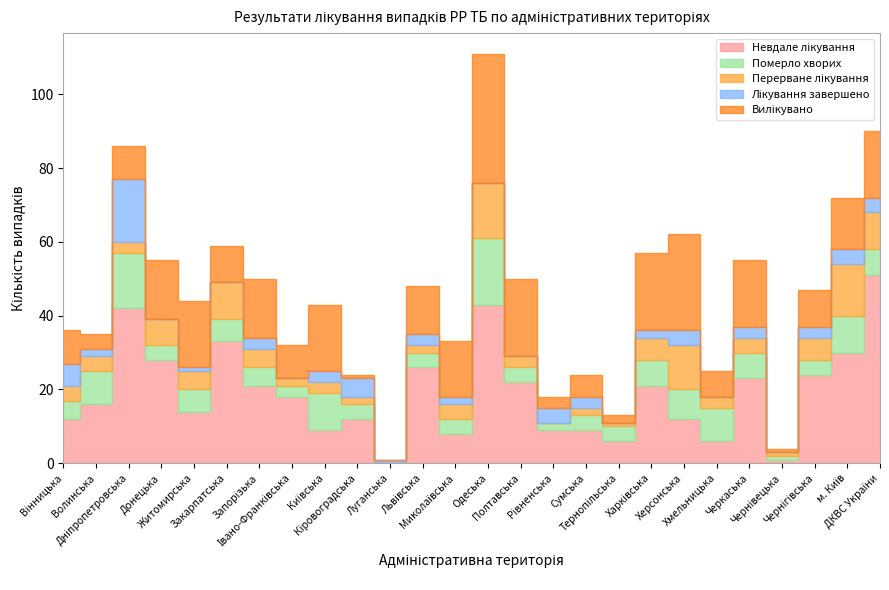

Reading left to right, what are all the values shown in this chart?

Невдале лікування: 12	16	42	28	14	33	21	18	9	12	0	26	8	43	22	9	9	6	21	12	6	23	1	24	30	51
Померло хворих: 5	9	15	4	6	6	5	3	10	4	0	4	4	18	4	2	4	4	7	8	9	7	1	4	10	7
Перерване лікування: 4	4	3	7	5	10	5	2	3	2	0	2	4	15	3	0	2	1	6	12	3	4	1	6	14	10
Лікування завершено: 6	2	17	0	1	0	3	0	3	5	1	3	2	0	0	4	3	0	2	4	0	3	0	3	4	4
Вилікувано: 9	4	9	16	18	10	16	9	18	1	0	13	15	35	21	3	6	2	21	26	7	18	1	10	14	18